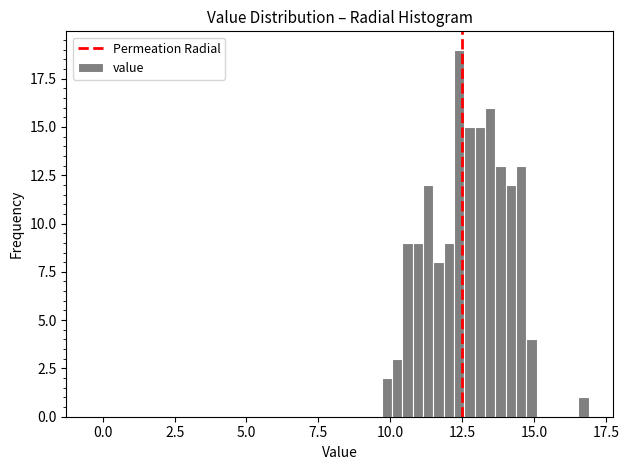

Around what value on the x-axis is the tallest bar? Give the approximate position of its centre, as read against the axis.

12.5